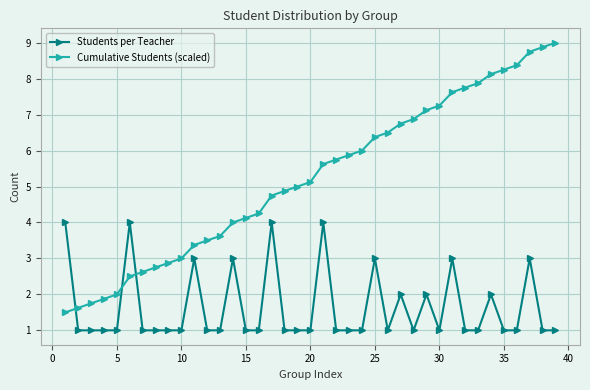

What is the difference between the maximum and minimum values in the Students per Teacher series?

3.0